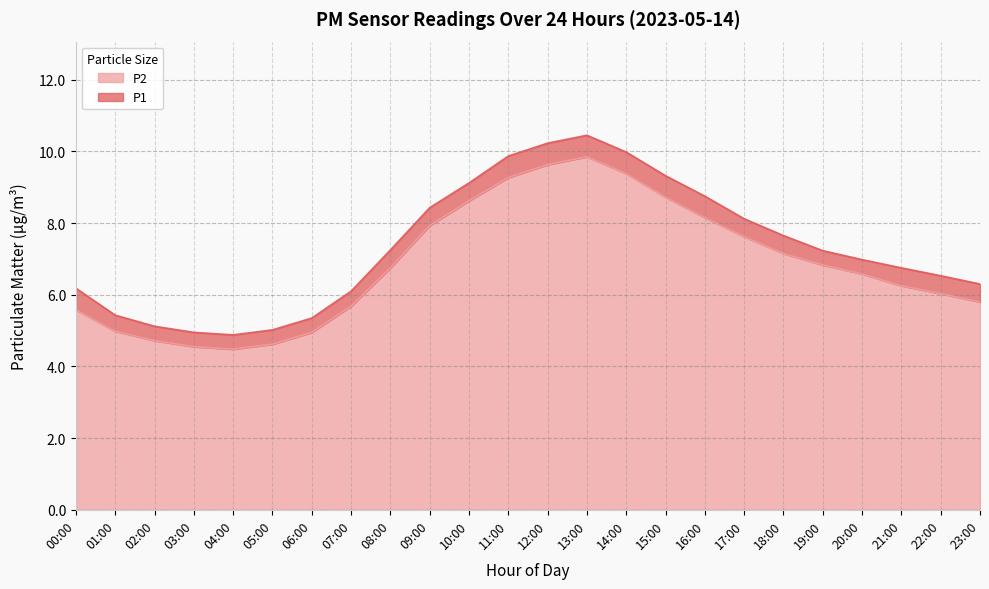

True or false: P1 and P2 intersect in this chart.

False